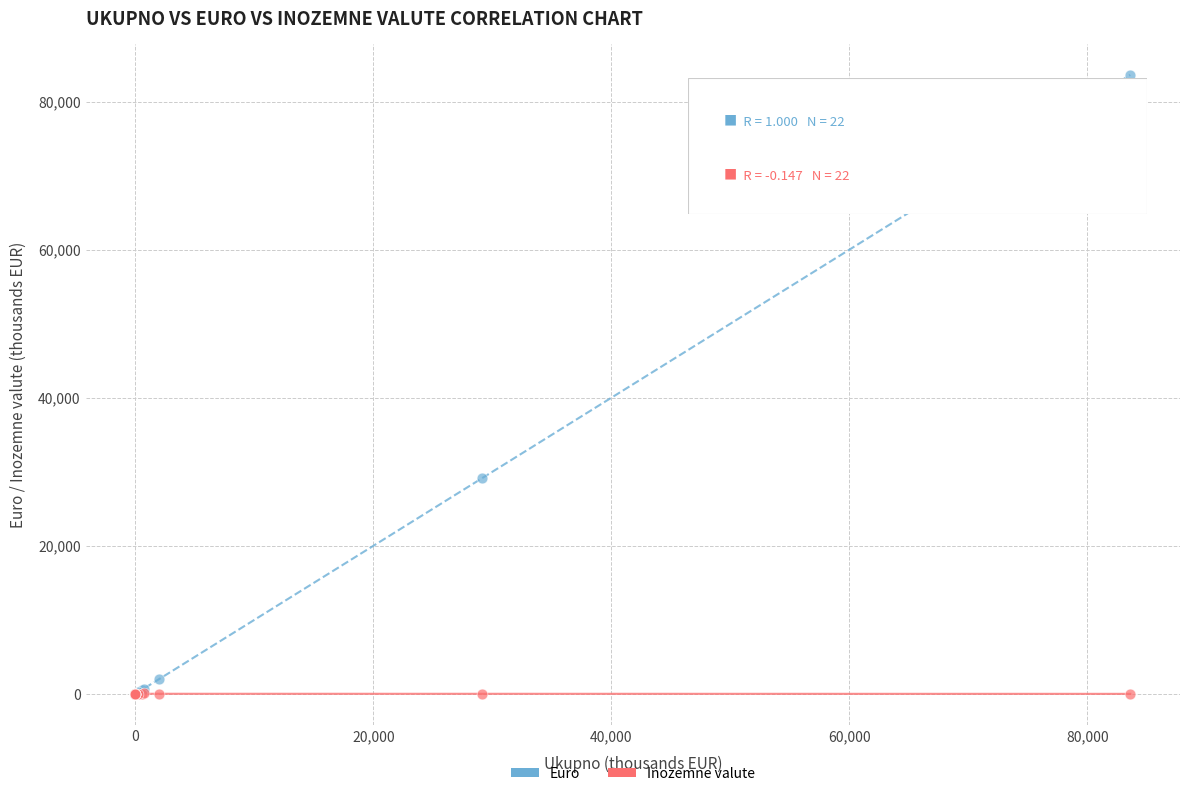

Which series contains the highest Y value?

Euro